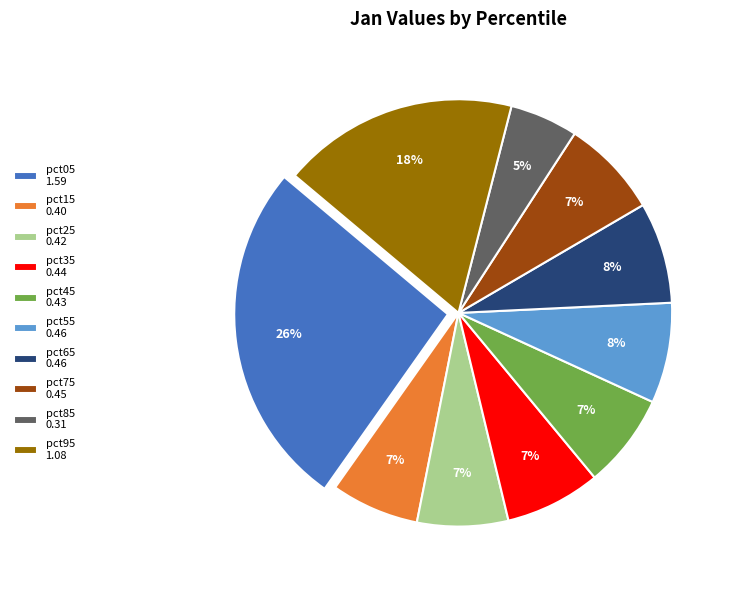

To the nearest percent, what percentage of the pie is pct05?

26%